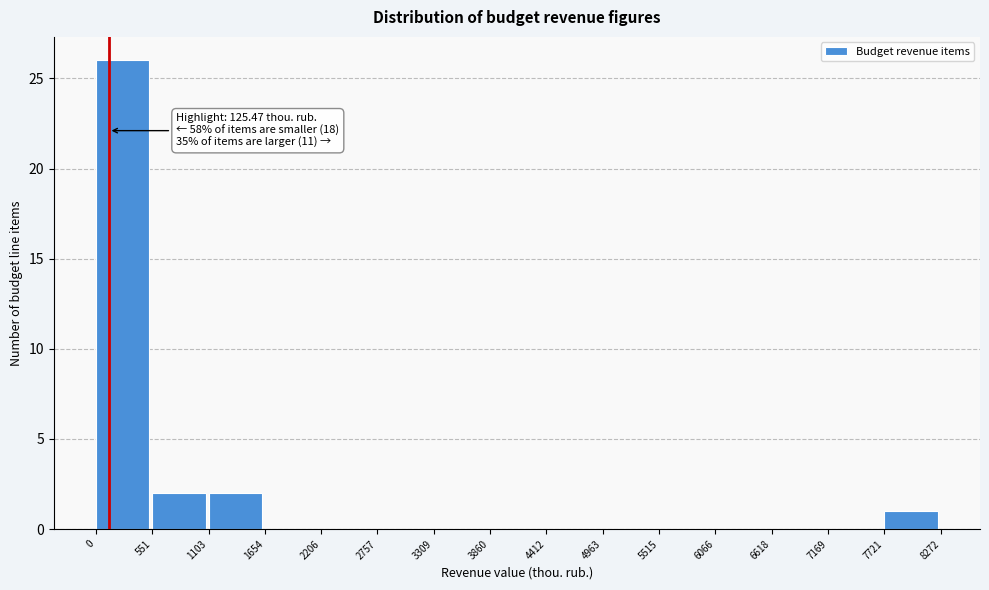

Over which range of the x-axis is the bar tallest?

0 to 551